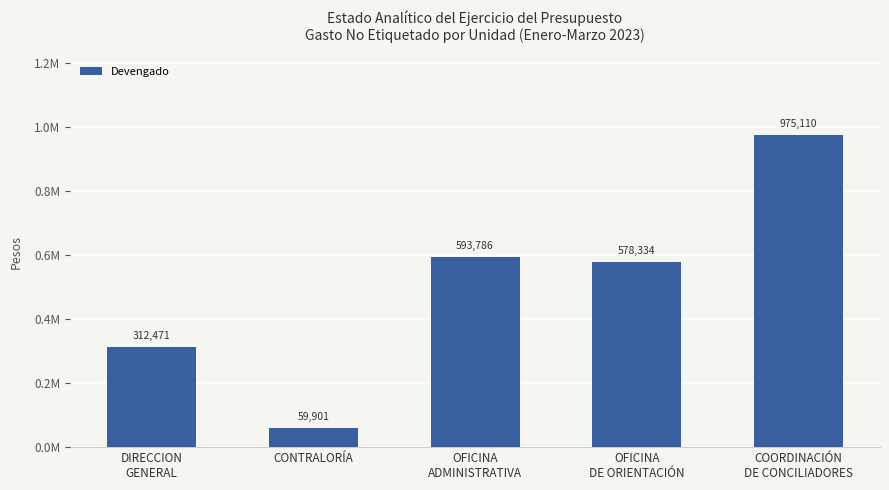

What is the value of the 2nd bar from the left?

59901.4